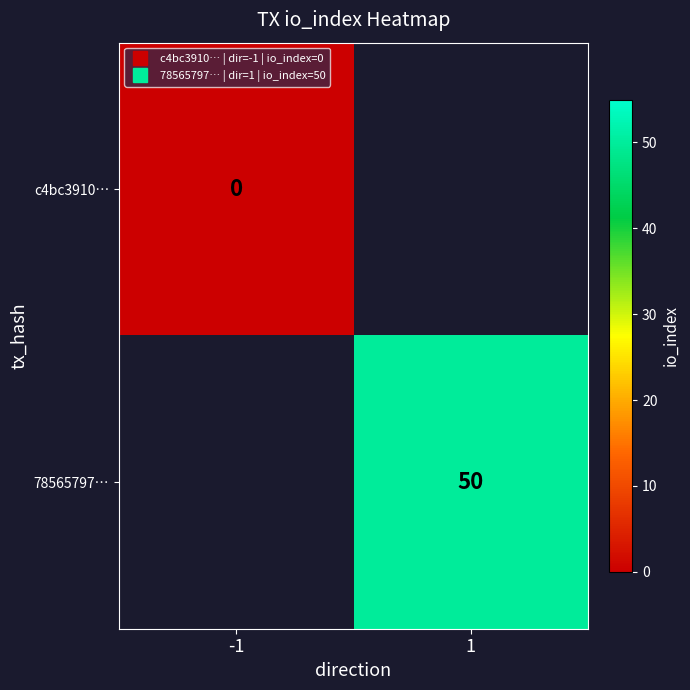

Which series has the largest range (max minus min)?

78565797…